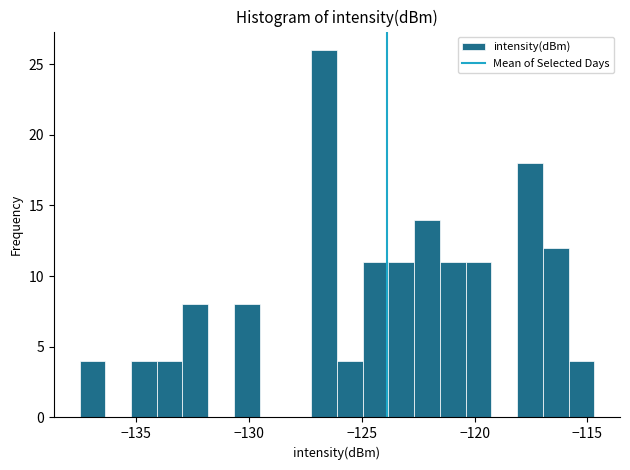

Around what value on the x-axis is the tallest bar? Give the approximate position of its centre, as read against the axis.

-126.5